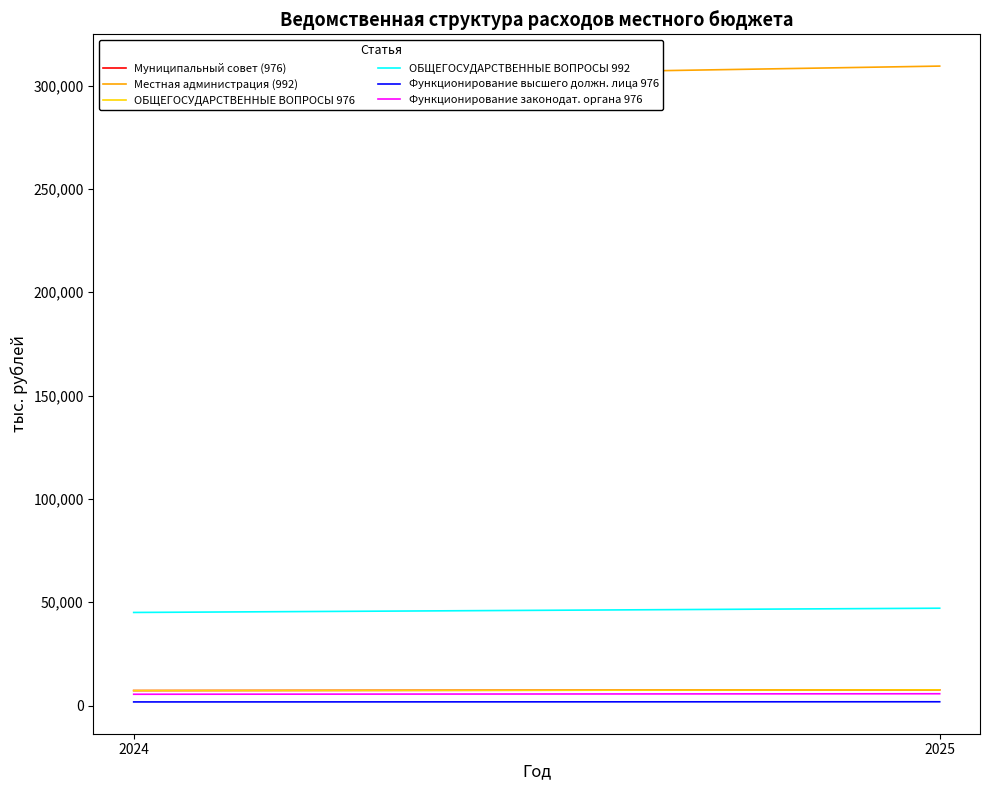

At which label is ОБЩЕГОСУДАРСТВЕННЫЕ ВОПРОСЫ 992 closest to 46101?

2024